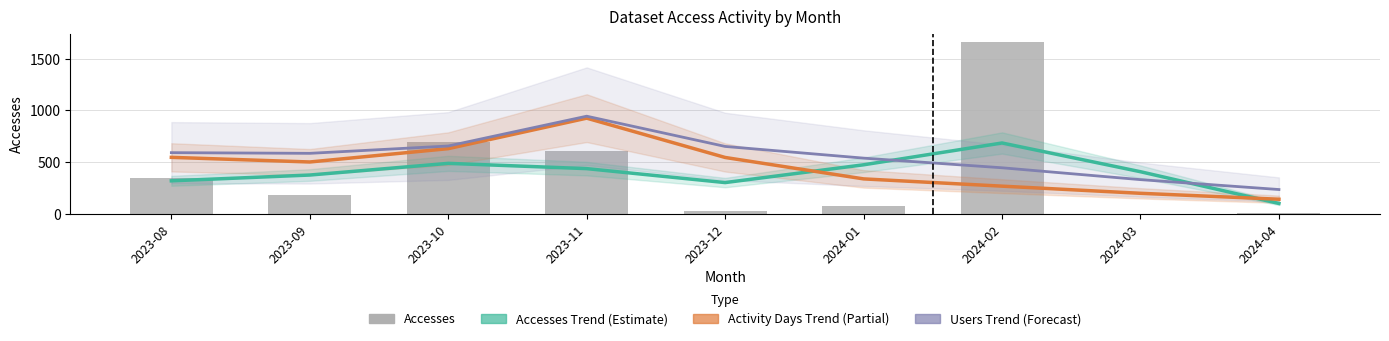

Where is Accesses Trend (Estimate) nearest to the value 392?

2024-03